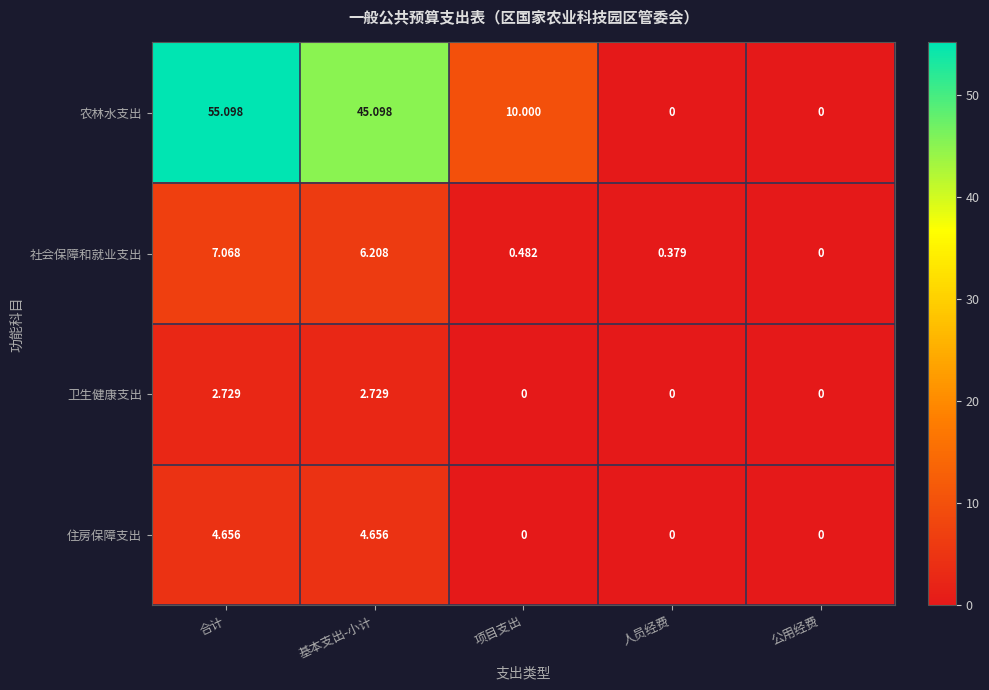

Between 基本支出-小计 and 人员经费, which series saw the biggest shift?

农林水支出